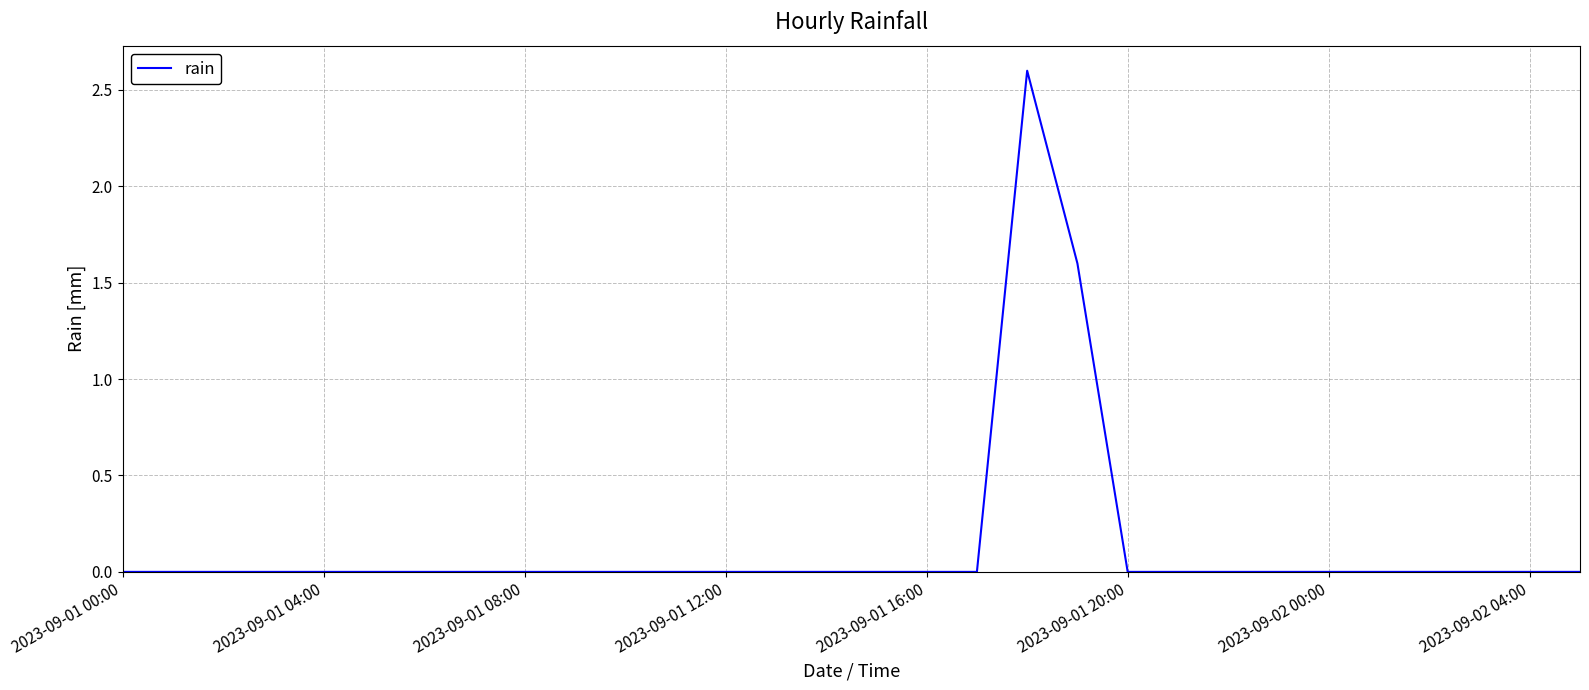

What is the maximum value shown in the chart?

2.6